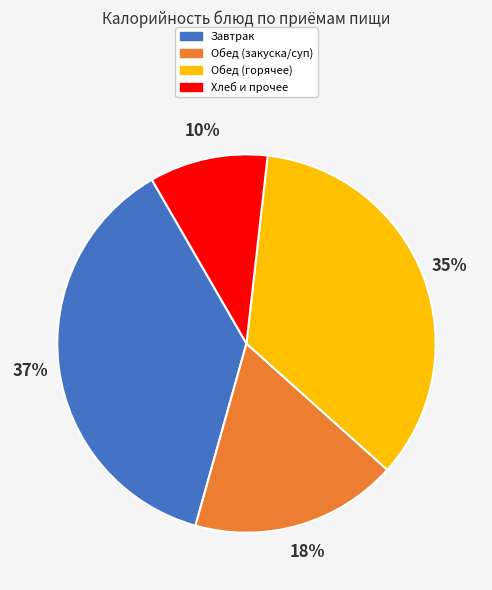

Rank the categories by value from lowest to highest.

Хлеб и прочее, Обед (закуска/суп), Обед (горячее), Завтрак